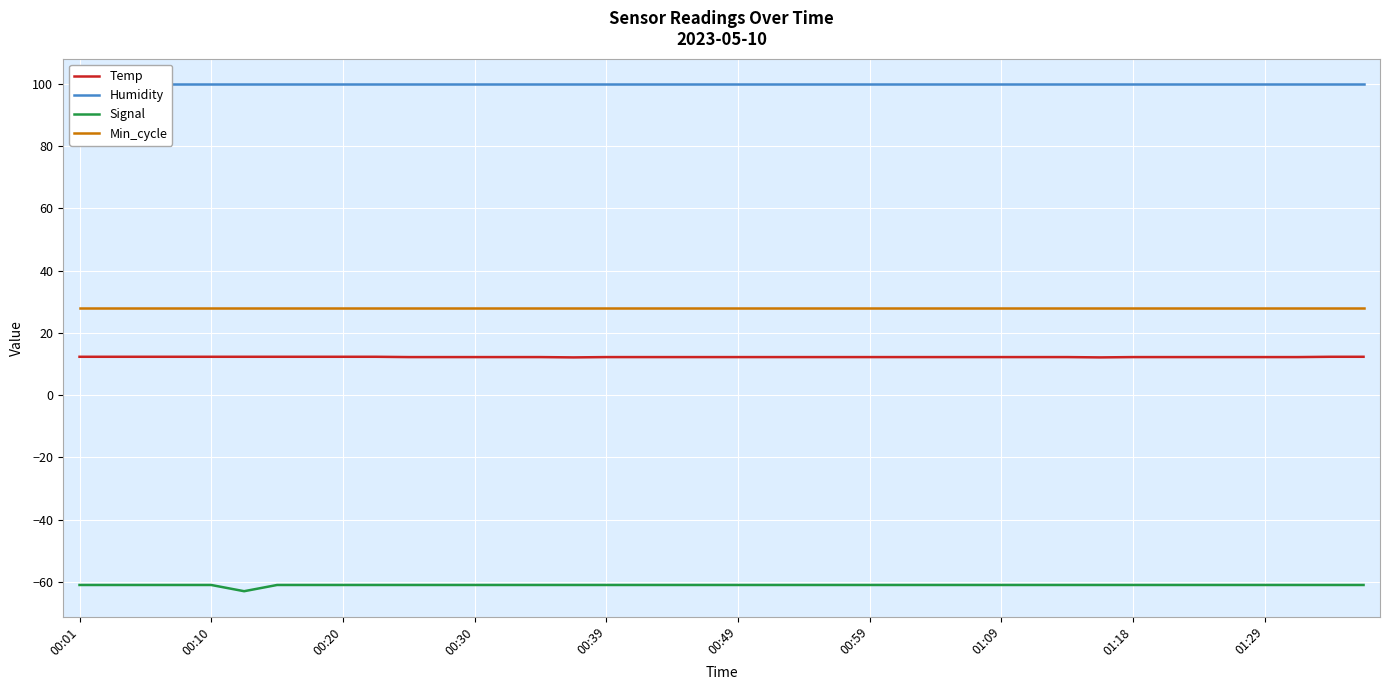

Reading left to right, what are all the values shown in this chart?

Temp: 12.3	12.3	12.3	12.3	12.3	12.3	12.3	12.3	12.3	12.3	12.2	12.2	12.2	12.2	12.2	12.1	12.2	12.2	12.2	12.2	12.2	12.2	12.2	12.2	12.2	12.2	12.2	12.2	12.2	12.2	12.2	12.1	12.2	12.2	12.2	12.2	12.2	12.2	12.3	12.3
Humidity: 99.9	99.9	99.9	99.9	99.9	99.9	99.9	99.9	99.9	99.9	99.9	99.9	99.9	99.9	99.9	99.9	99.9	99.9	99.9	99.9	99.9	99.9	99.9	99.9	99.9	99.9	99.9	99.9	99.9	99.9	99.9	99.9	99.9	99.9	99.9	99.9	99.9	99.9	99.9	99.9
Signal: -61.0	-61.0	-61.0	-61.0	-61.0	-63.0	-61.0	-61.0	-61.0	-61.0	-61.0	-61.0	-61.0	-61.0	-61.0	-61.0	-61.0	-61.0	-61.0	-61.0	-61.0	-61.0	-61.0	-61.0	-61.0	-61.0	-61.0	-61.0	-61.0	-61.0	-61.0	-61.0	-61.0	-61.0	-61.0	-61.0	-61.0	-61.0	-61.0	-61.0
Min_cycle: 28.0	28.0	28.0	28.0	28.0	28.0	28.0	28.0	28.0	28.0	28.0	28.0	28.0	28.0	28.0	28.0	28.0	28.0	28.0	28.0	28.0	28.0	28.0	28.0	28.0	28.0	28.0	28.0	28.0	28.0	28.0	28.0	28.0	28.0	28.0	28.0	28.0	28.0	28.0	28.0